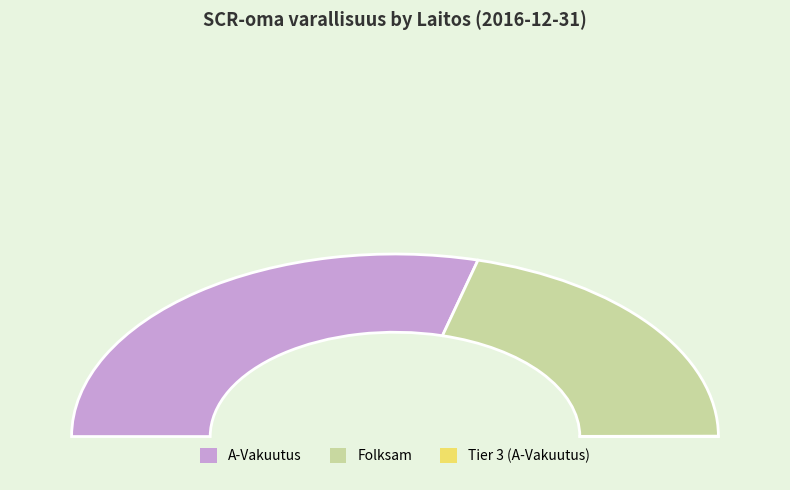

To the nearest percent, what percentage of the pie is Folksam?

42%